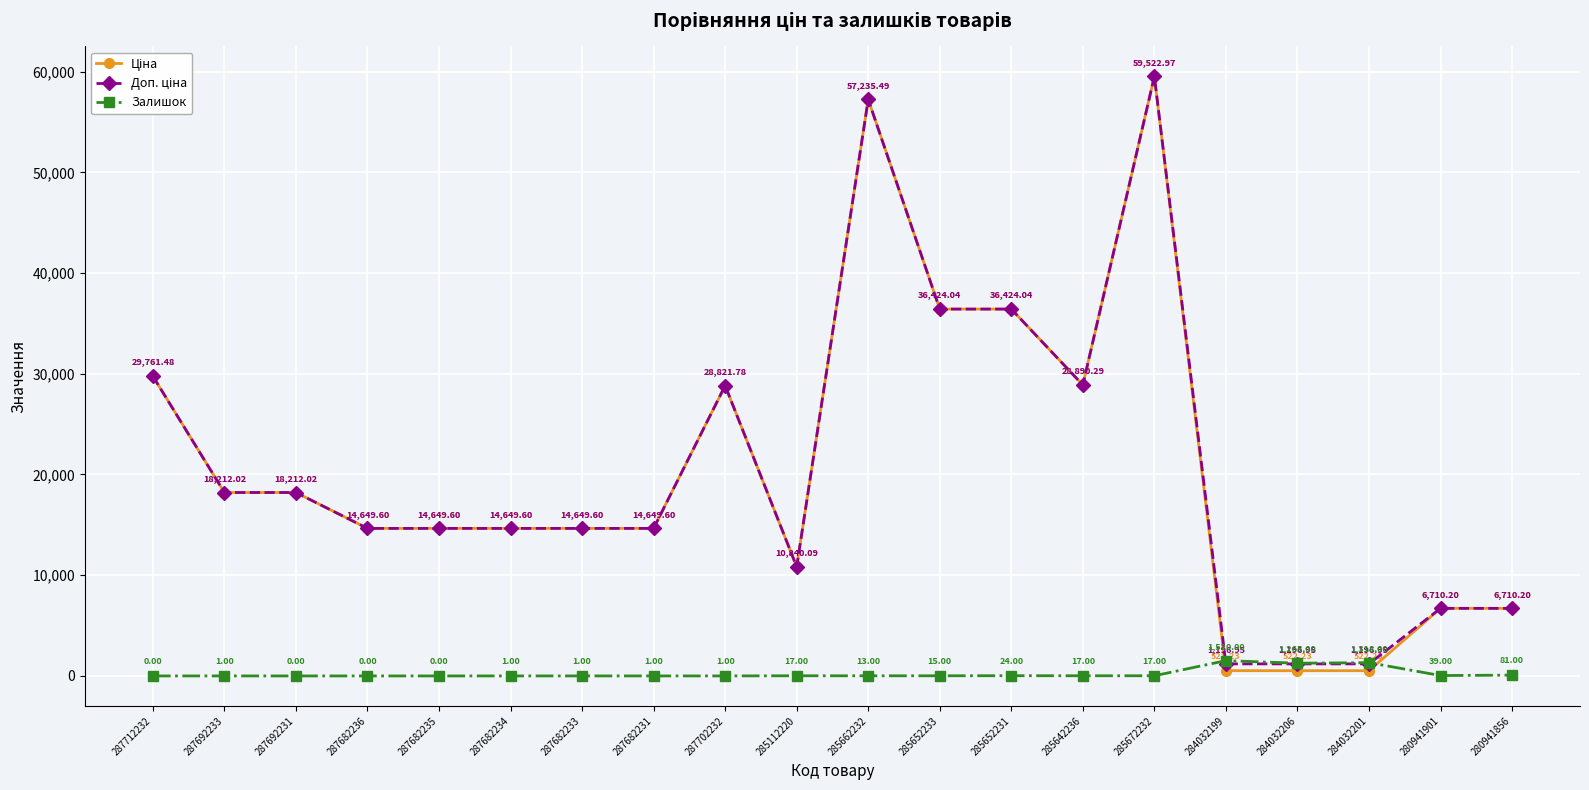

At which category is the sum across all series the highest?

285672232